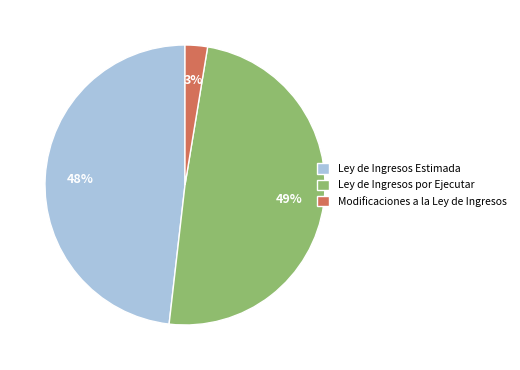

Does Ley de Ingresos Estimada account for over 50% of the chart?

No